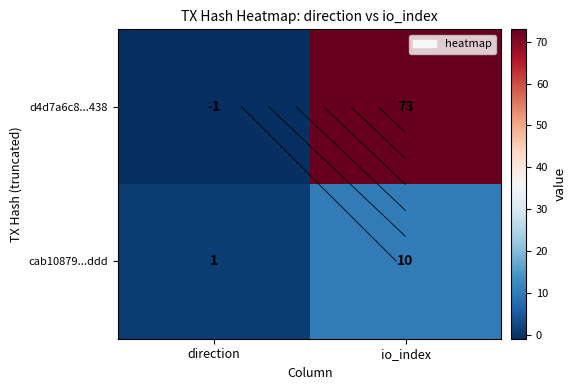

Which category has the highest value in the cab10879...ddd series?

io_index